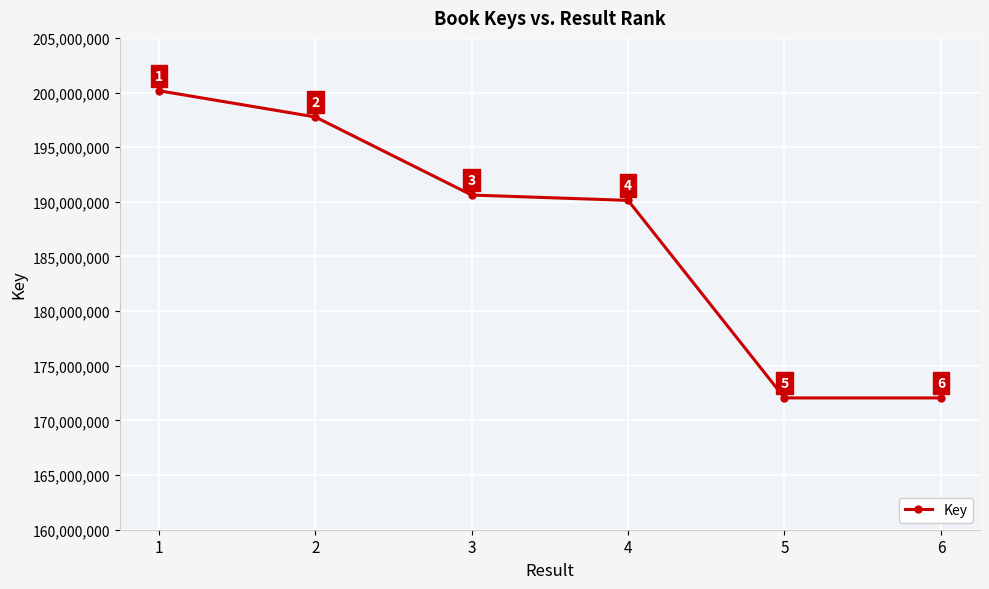

Which category has the highest value across all series?

1